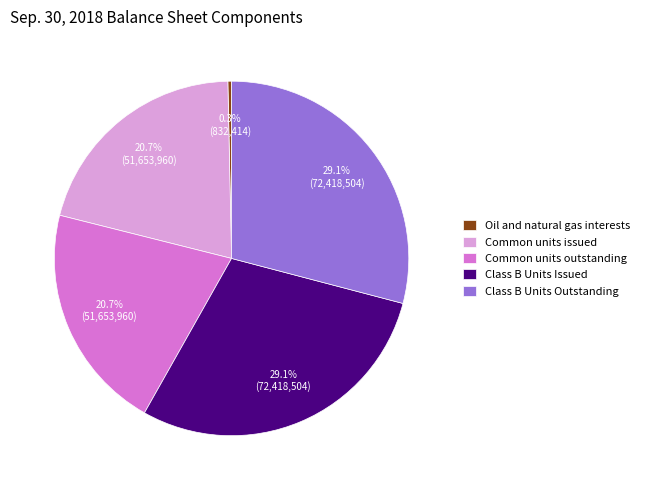

What is the total percentage of Class B Units Outstanding and Oil and natural gas interests?

29.4%